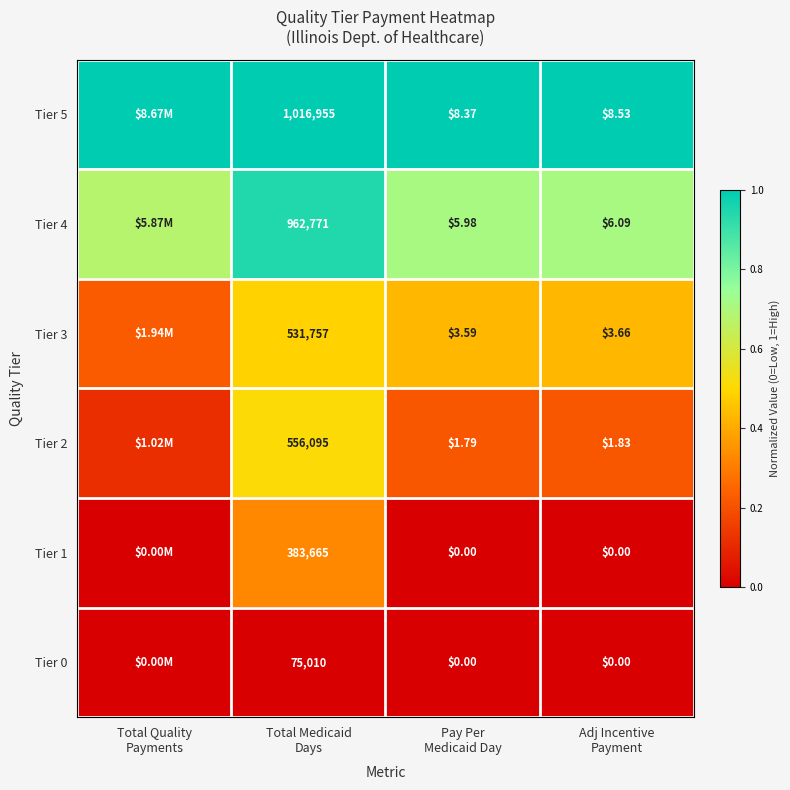

True or false: Tier 2 has a value of 0.1 at Total Quality Payments.

True